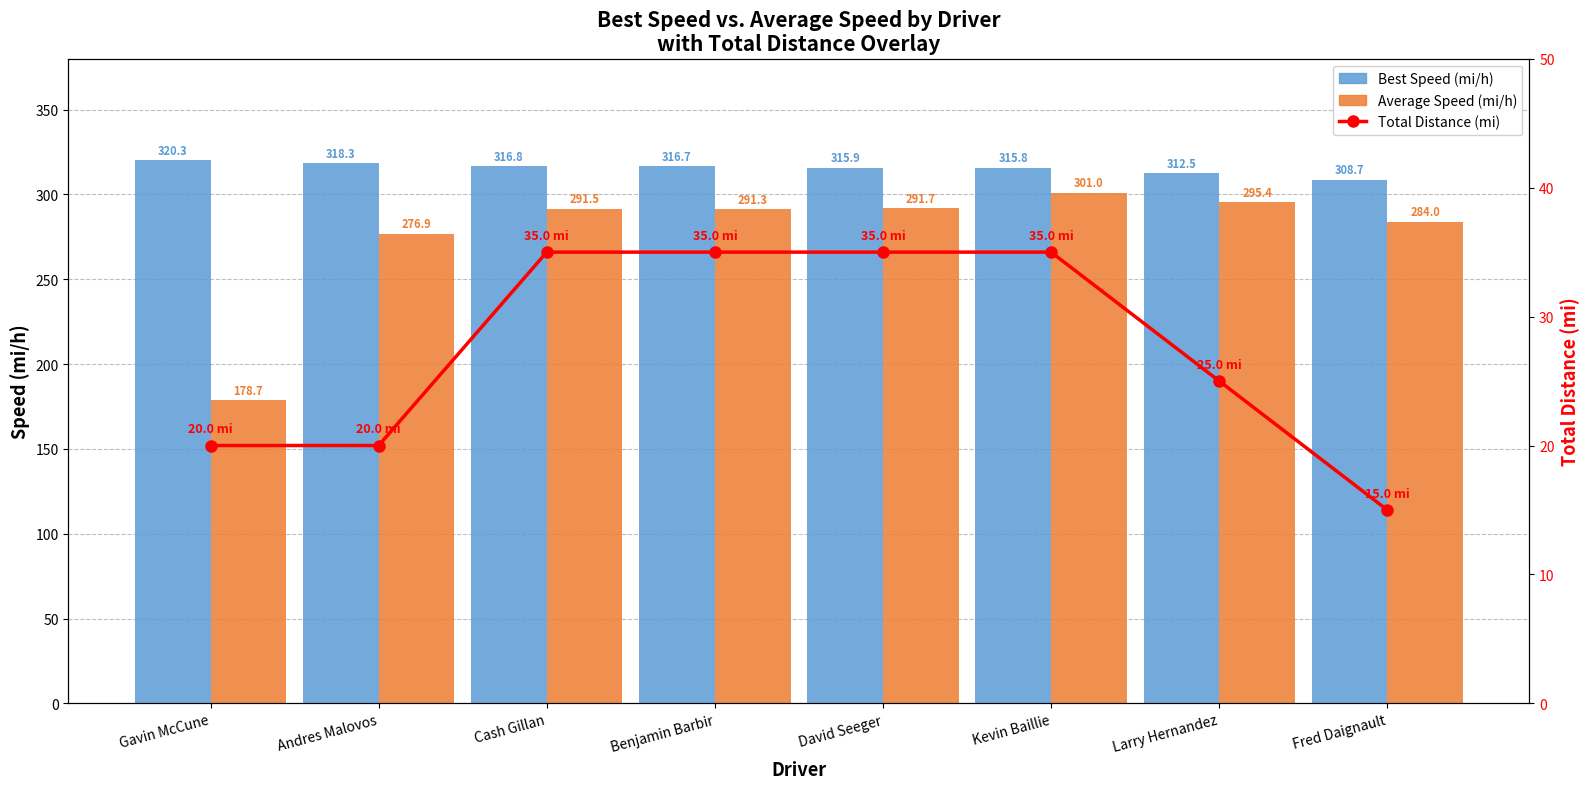

What is the value of the Average Speed bar at the 3rd from the left?

291.5